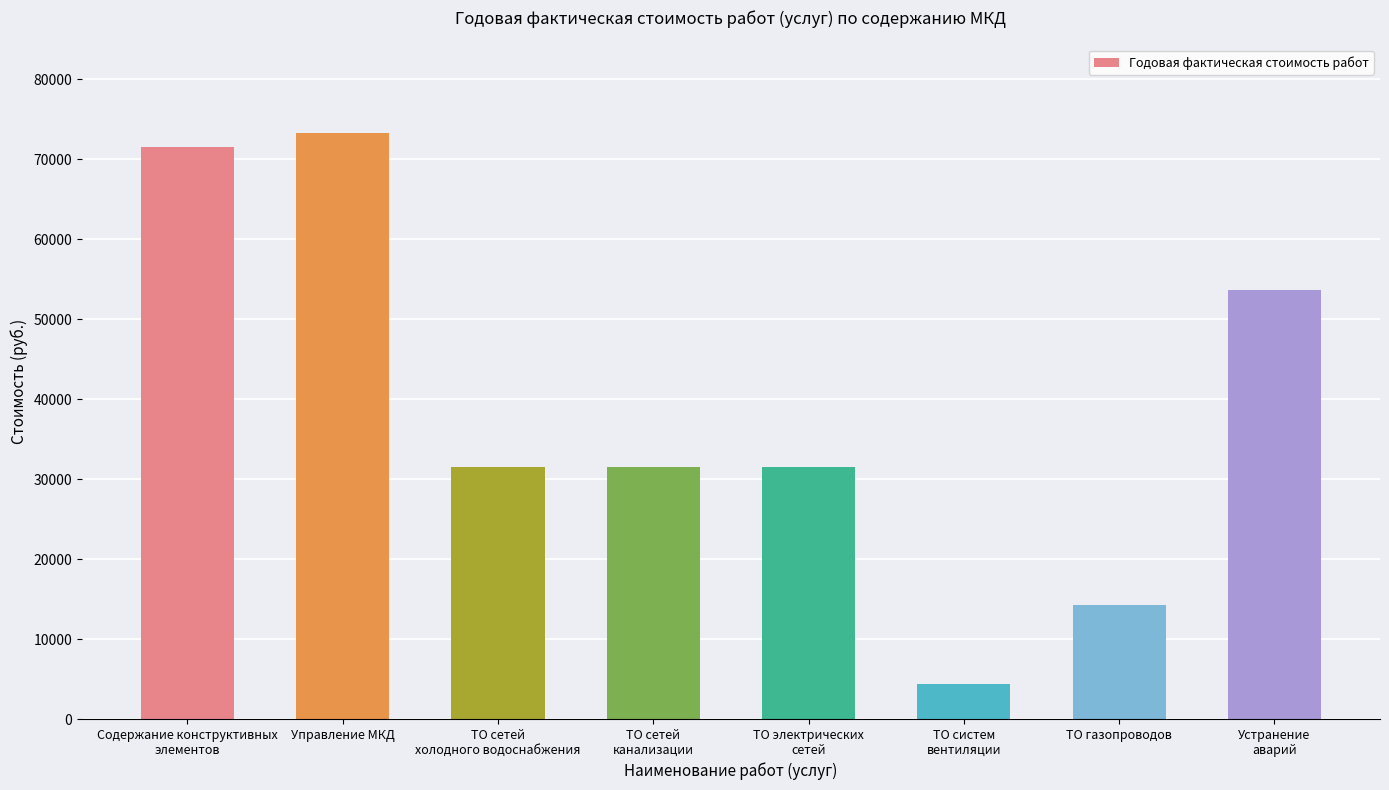

Reading right to left, extract all data points from this chart.

53616.8	14224.9	4376.9	31513.5	31513.5	31513.5	73312.8	71562.0